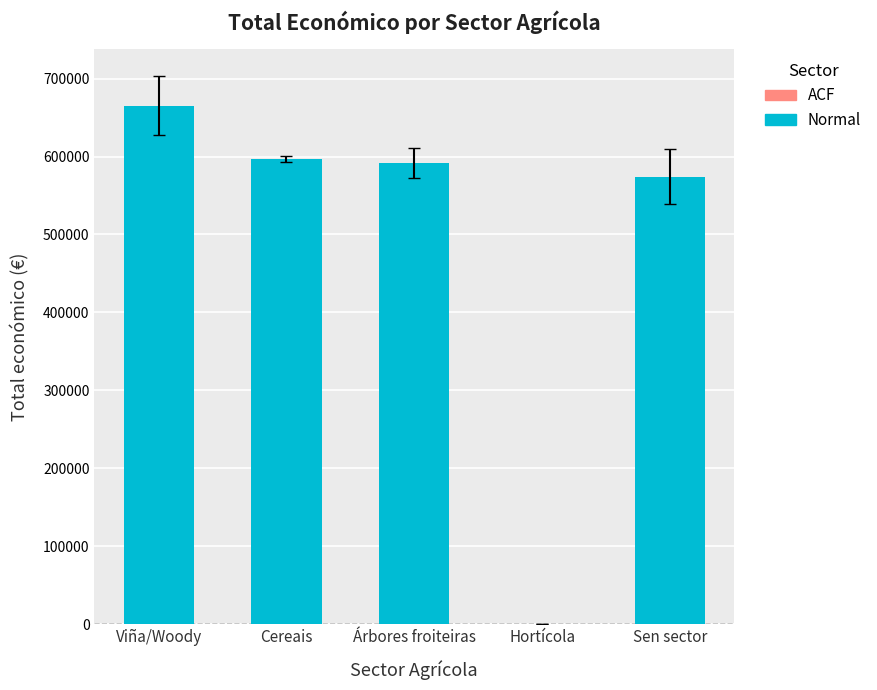

What is the sum of the values at Viña/Woody and Hortícola?

664959.7